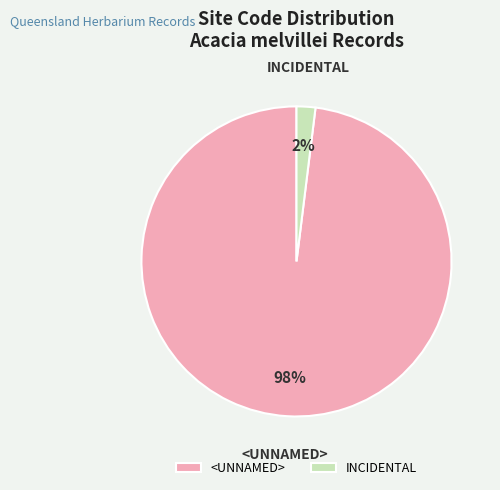

Is it true that <UNNAMED> is 56% of the pie?

False